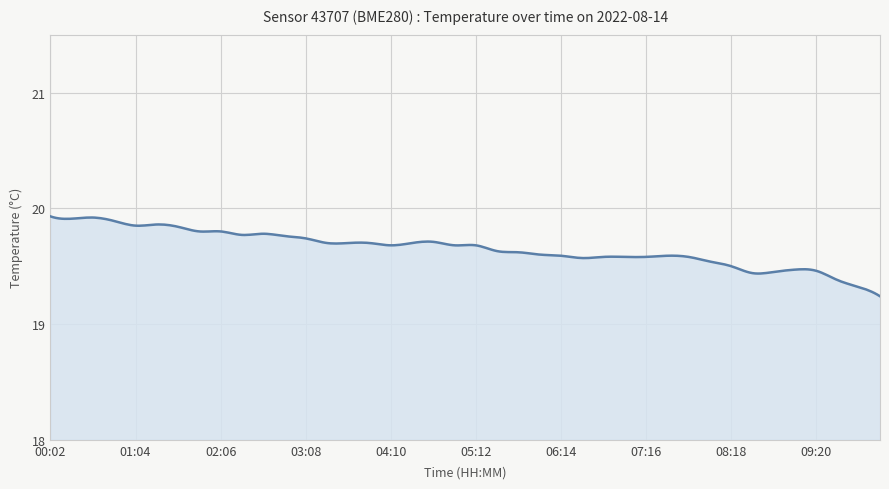

What is the difference between the maximum and minimum values?

0.7